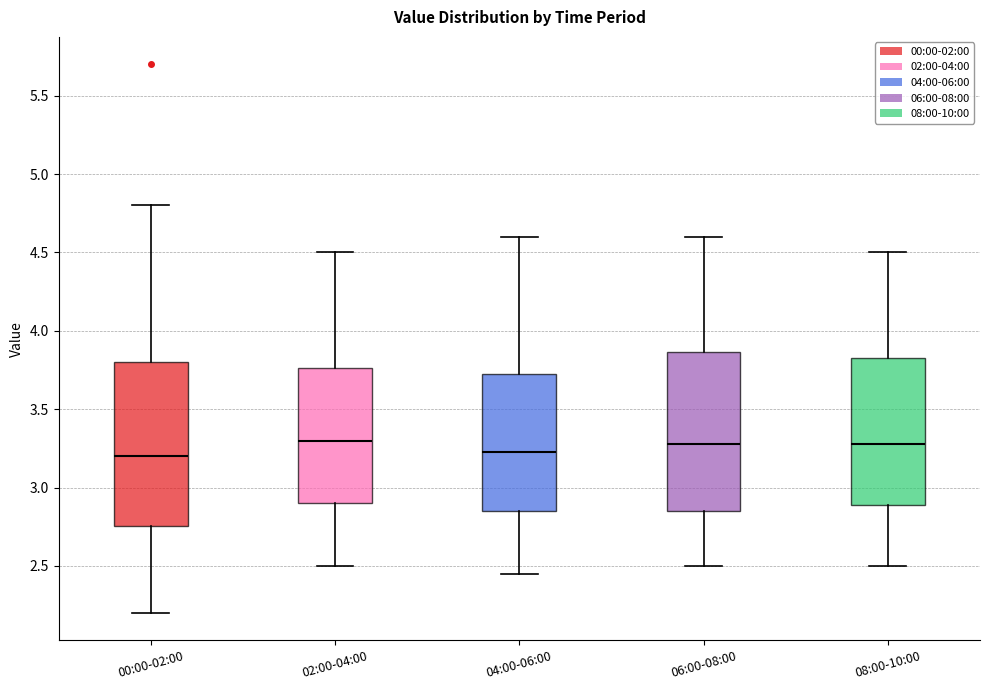

Where is the lower edge of the box for 06:00-08:00 on the y-axis? The values are not printed on the chart, so give them approximately, as read against the axis.

2.85